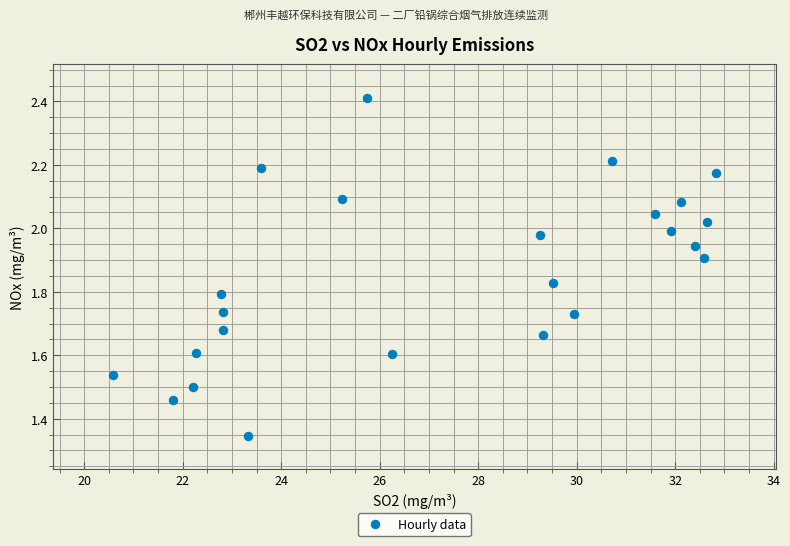

What is the range of Y values (max minus min)?

1.1